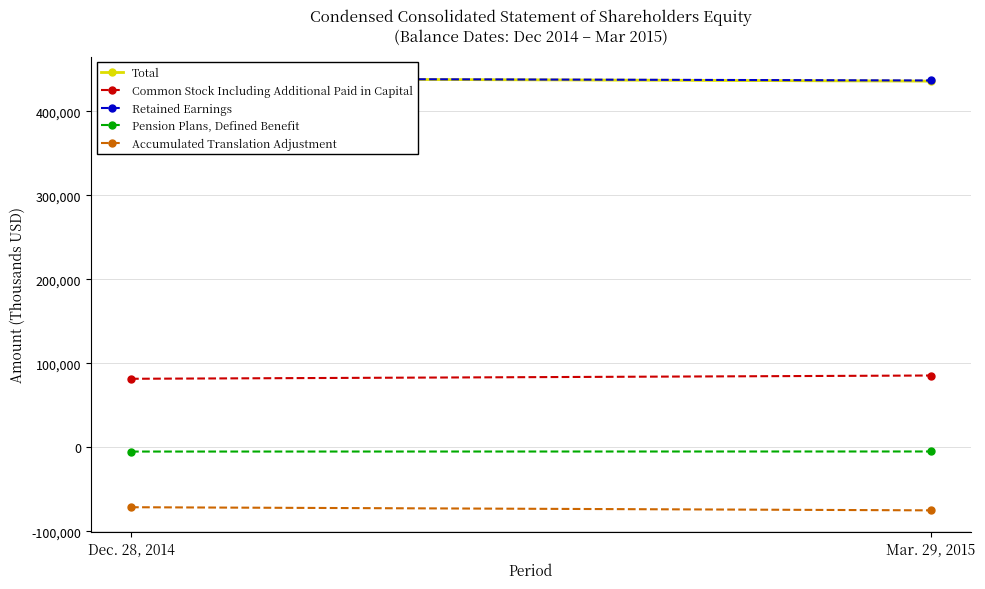

Which label corresponds to the largest value in the chart?

Dec. 28, 2014